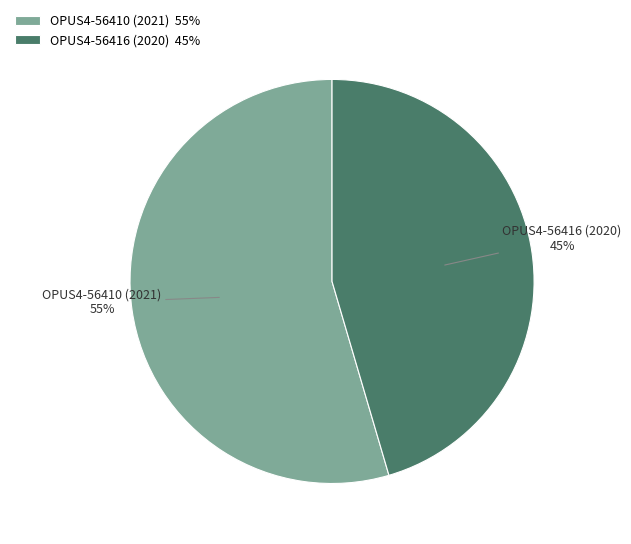

True or false: OPUS4-56410 (2021) accounts for 55% of the total.

True